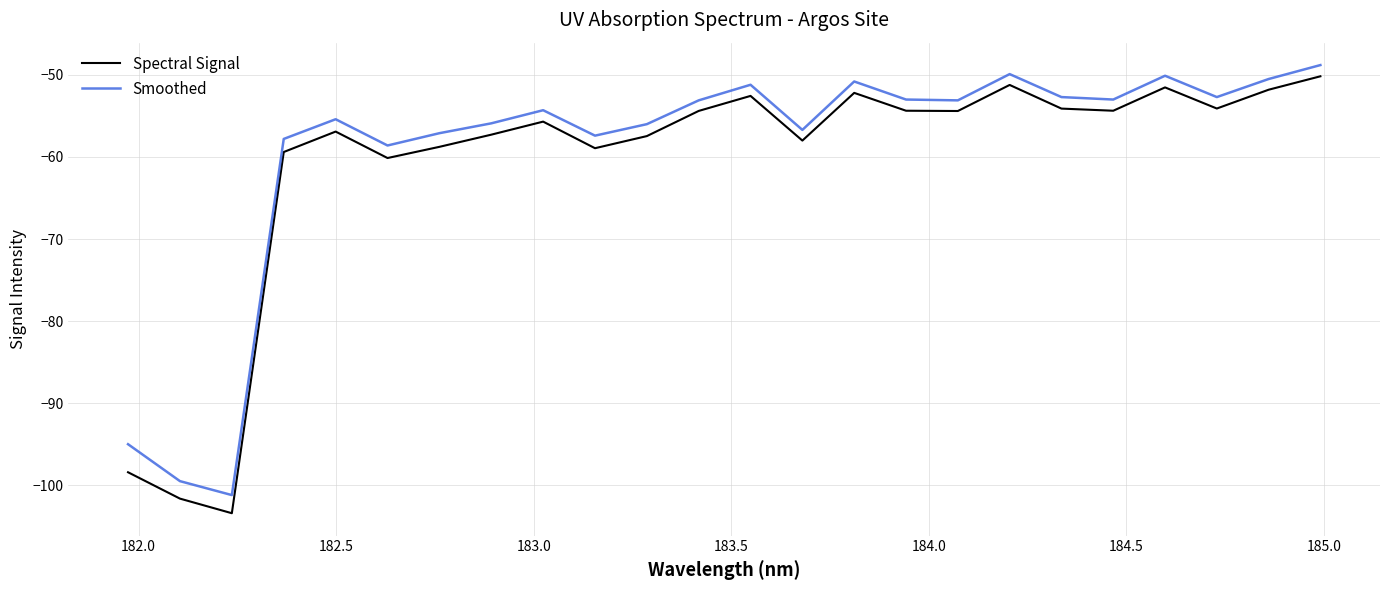

True or false: Smoothed and Spectral Signal intersect in this chart.

False